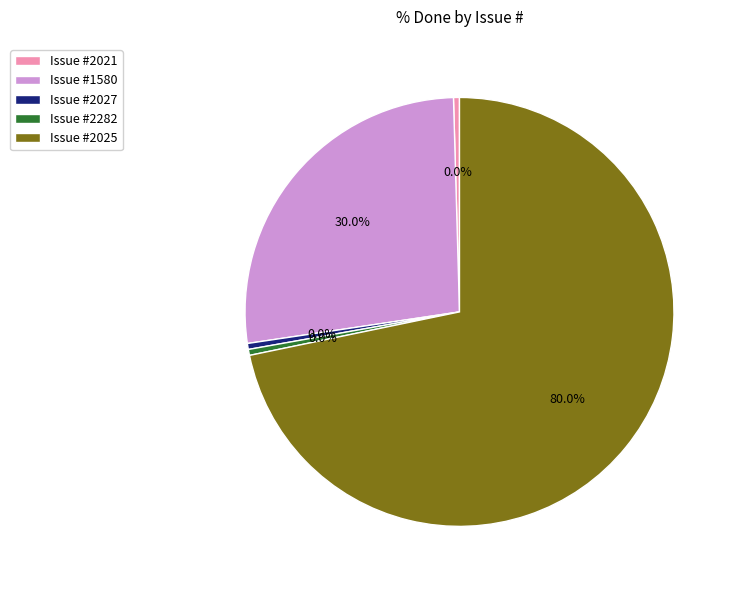

Which slice represents more than half of the pie?

2025